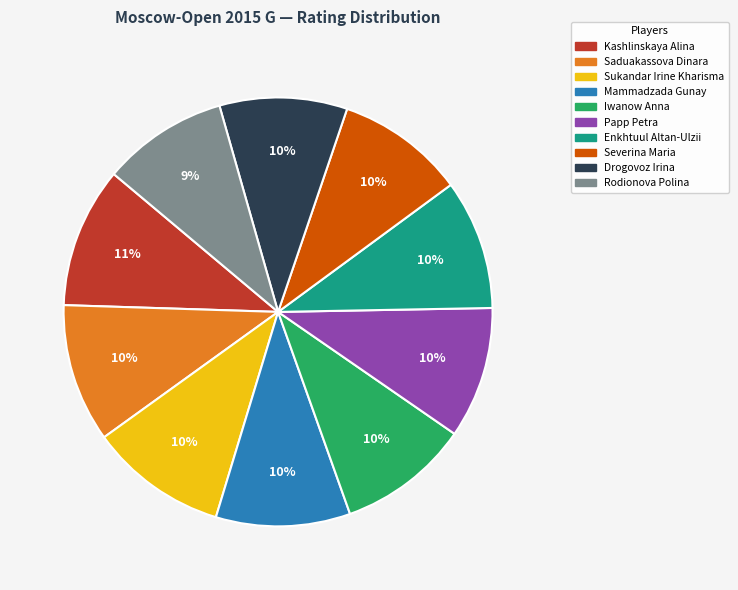

Do Rodionova Polina and Enkhtuul Altan-Ulzii together represent more than half of the pie?

No